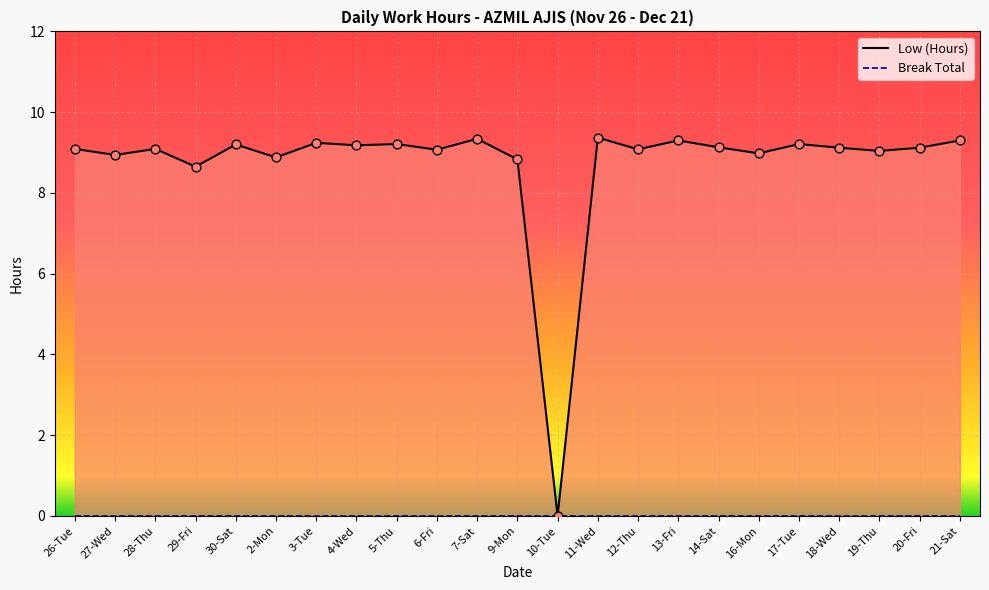

Between 19-Thu and 6-Fri, which is larger?

6-Fri